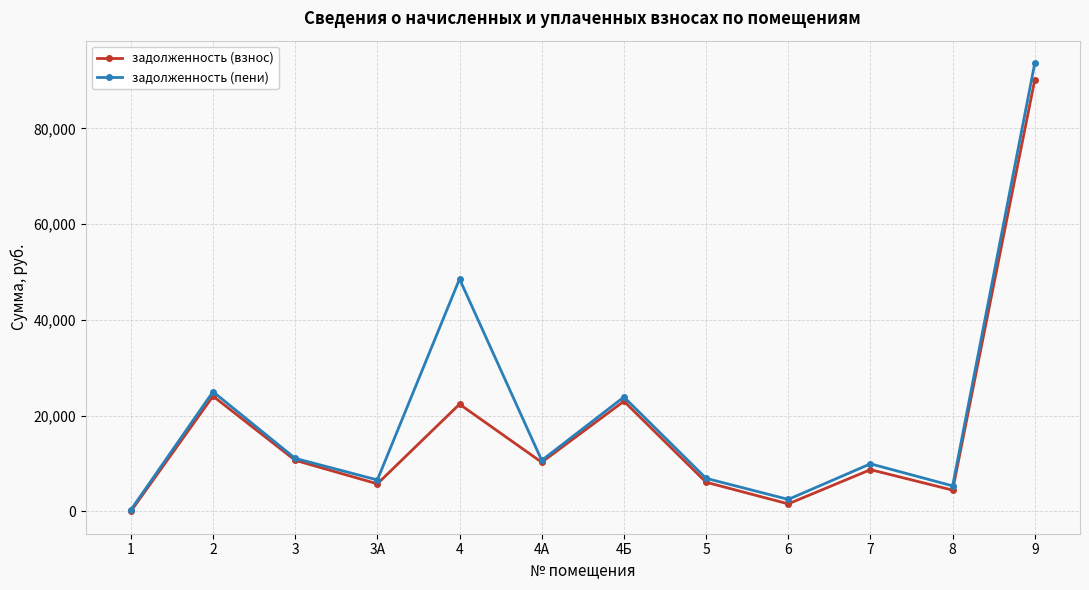

Where is the first local minimum for задолженность (взнос)?

3А